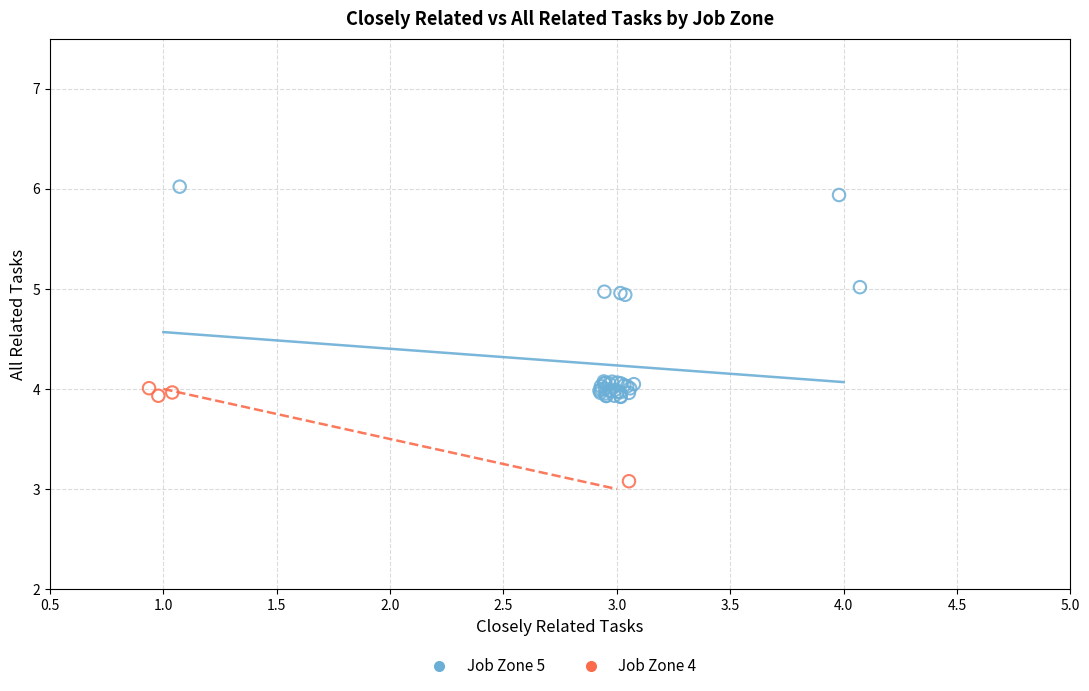

Which series reaches the minimum Y coordinate?

Job Zone 4